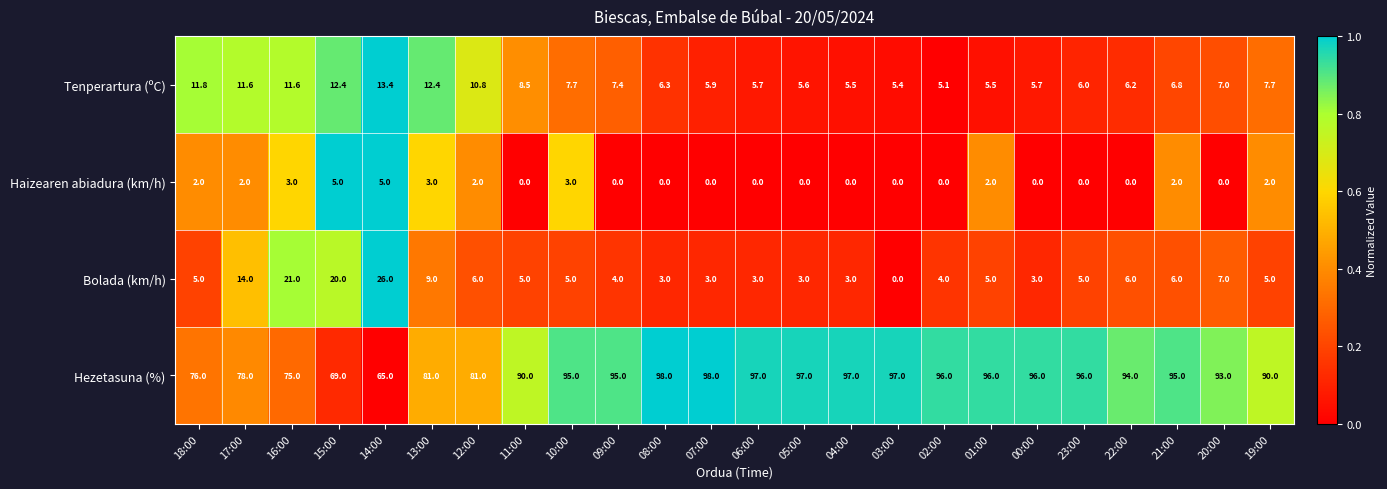

At how many categories does at least one series exceed 18?

24